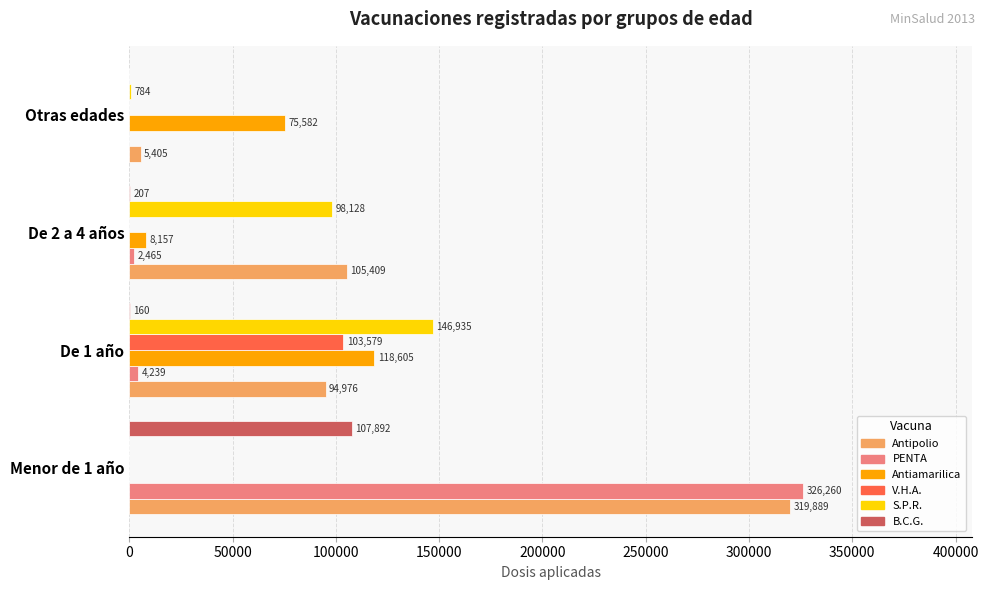

What is the sum of the Antipolio values at De 2 a 4 años and De 1 año?

200385